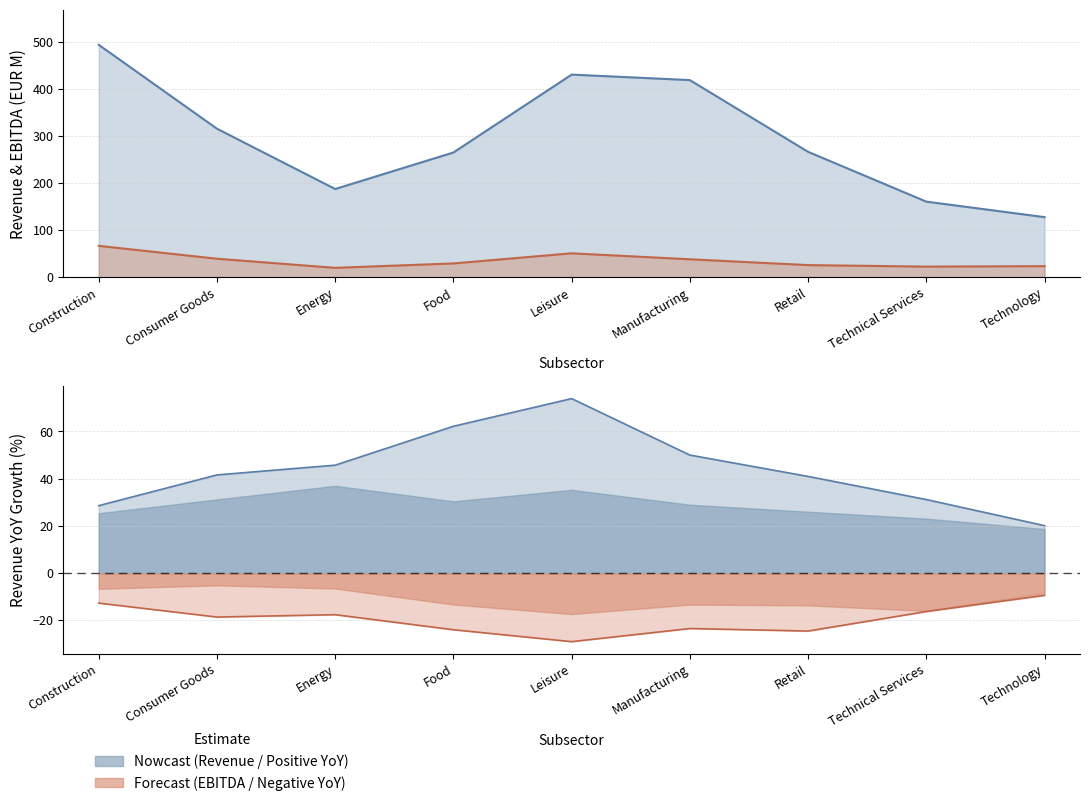

At which category does the chart reach its peak across all series?

Construction